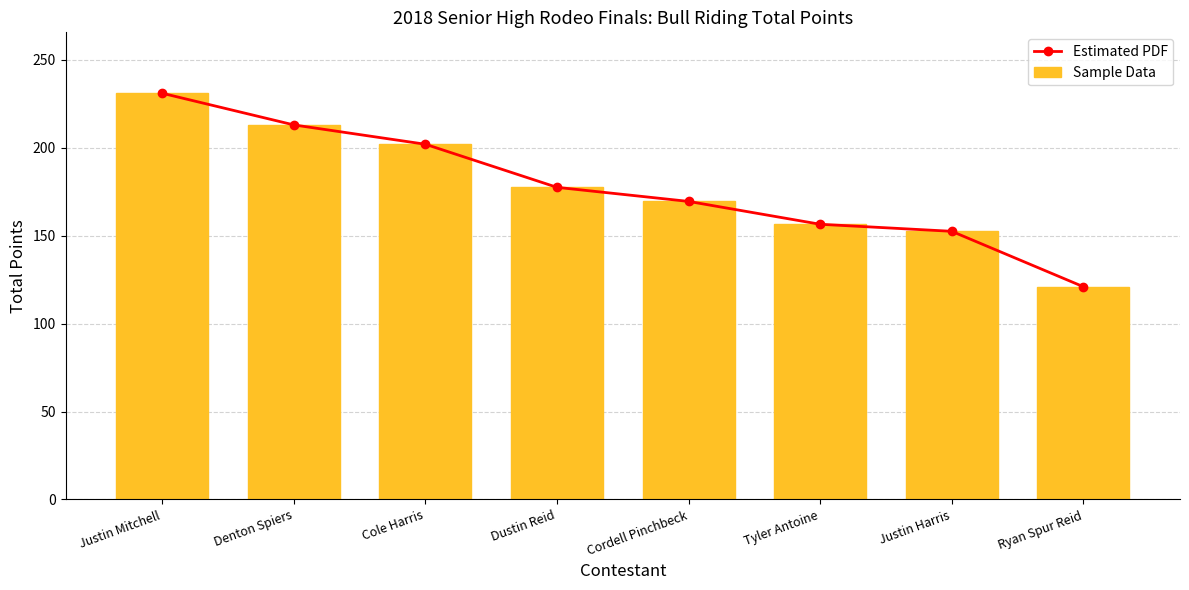

Is it true that Sample Data equals 202.0 at Cole Harris?

True